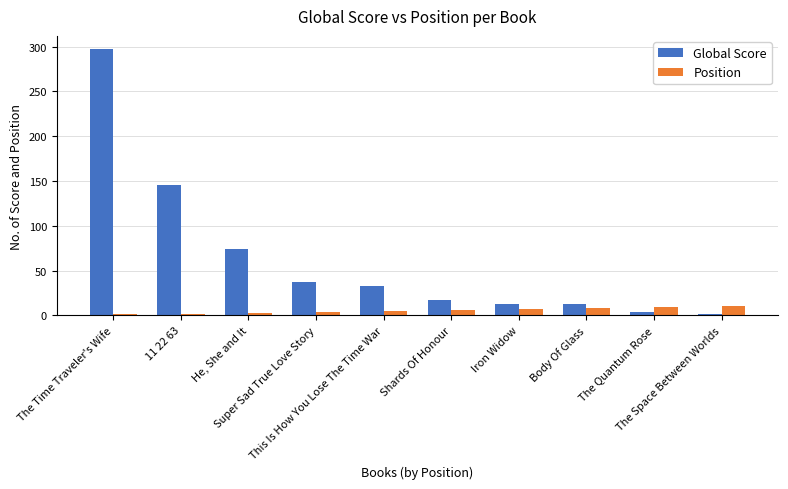

What is the spread (max minus min) of values at Body Of Glass?

5